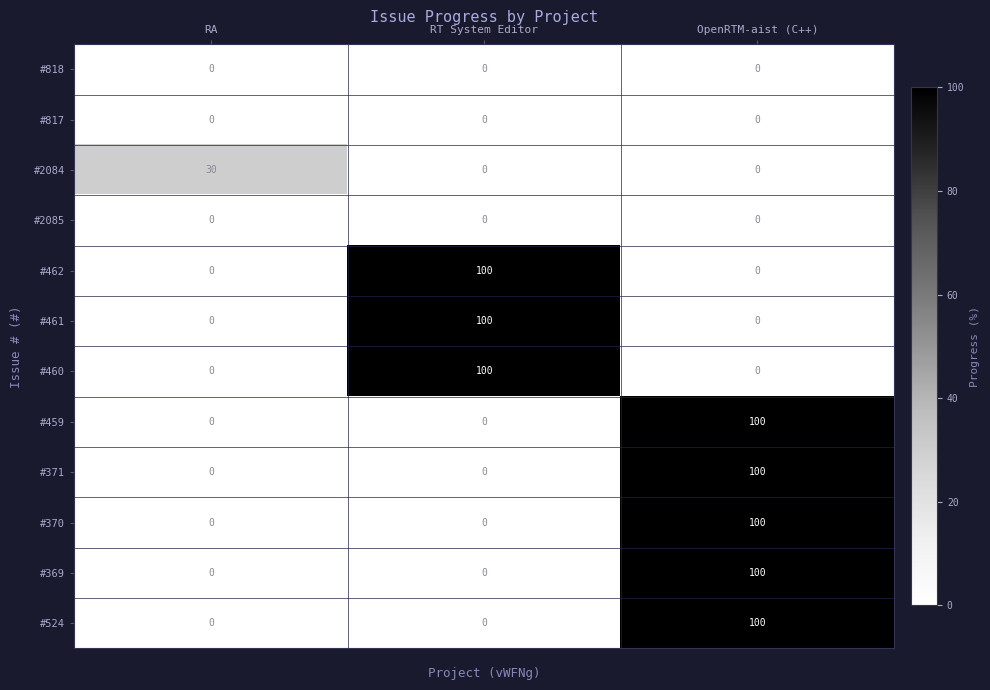

What is the average value of the #462 series?

33